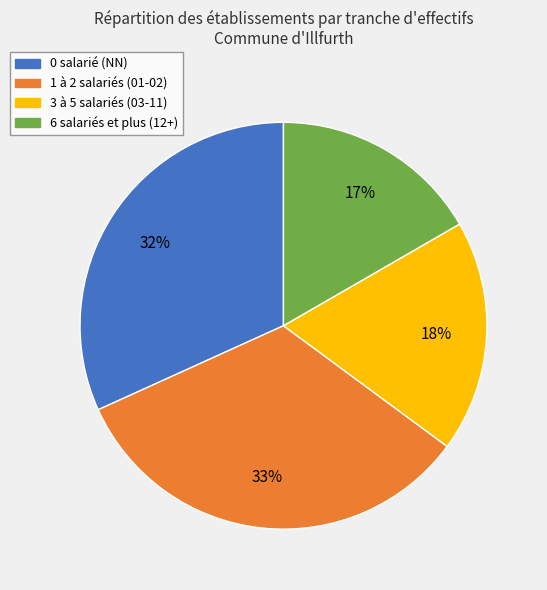

What is the ratio of the value at 6 salariés et plus (12+) to the value at 3 à 5 salariés (03-11)?

0.9